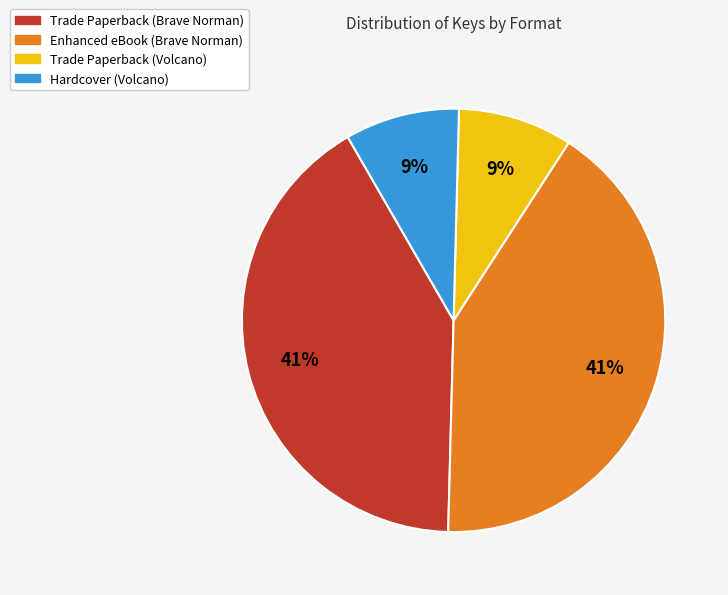

The Hardcover (Volcano) slice represents 9% of the pie. True or false?

True